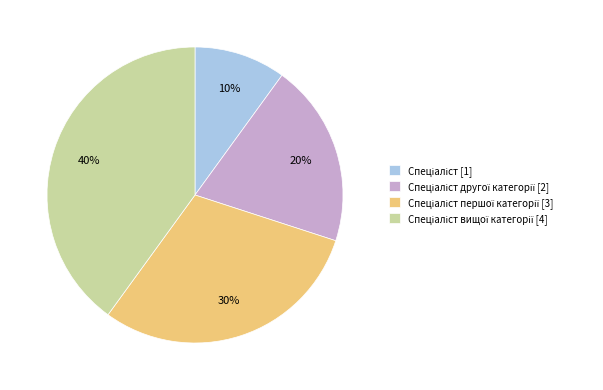

Count the number of slices in the pie.

4